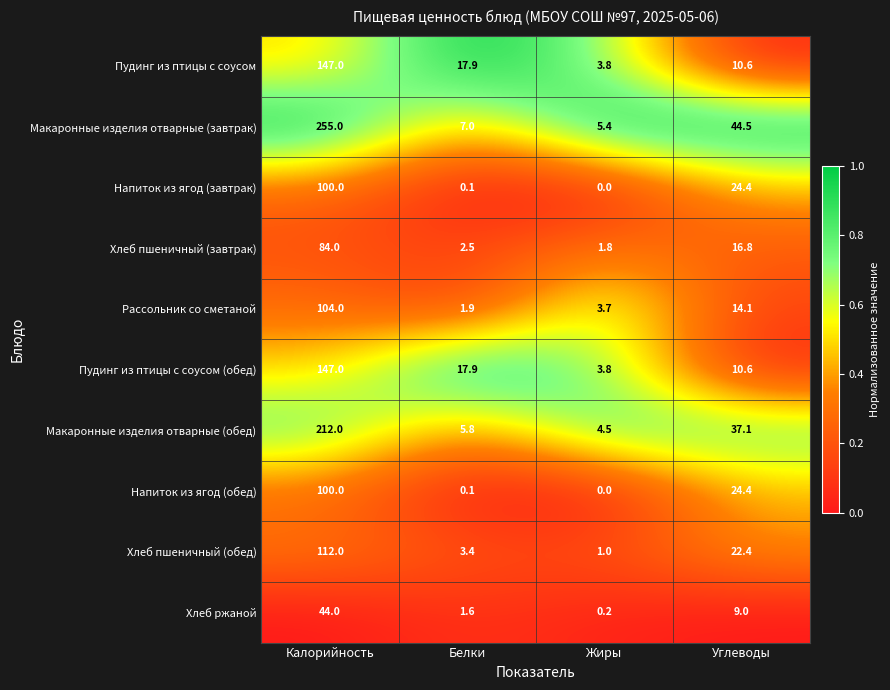

List the labels in order of Хлеб пшеничный (обед) value, smallest first.

Жиры, Белки, Углеводы, Калорийность